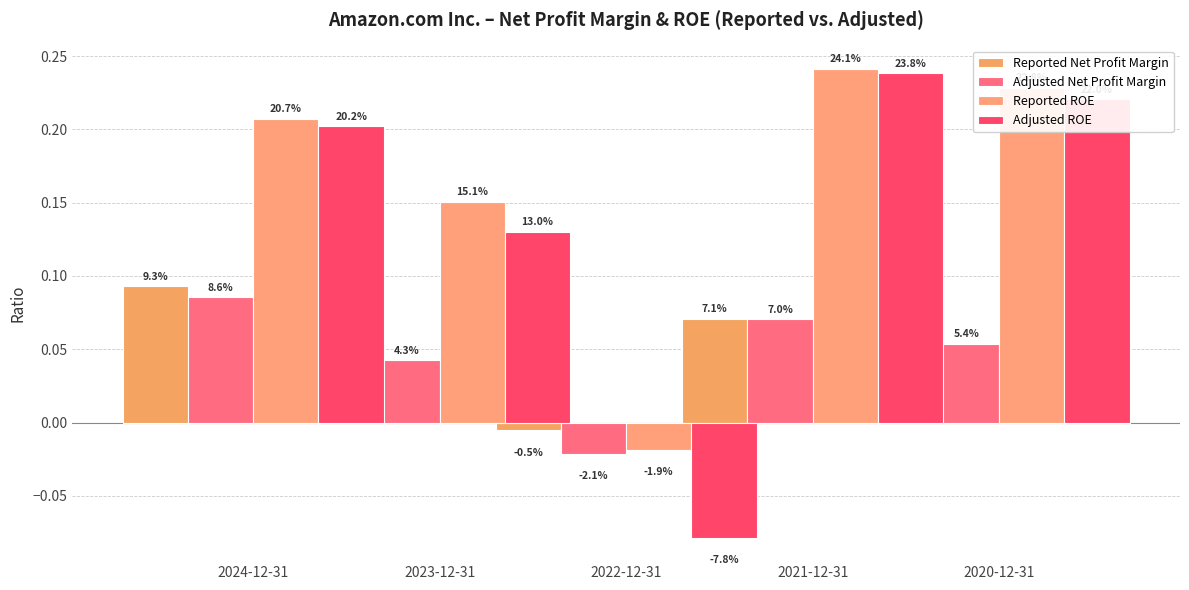

Reading left to right, transcribe all the data shown in this chart.

Reported Net Profit Margin: 0.1	0.1	-0.0	0.1	0.1
Adjusted Net Profit Margin: 0.1	0.0	-0.0	0.1	0.1
Reported ROE: 0.2	0.2	-0.0	0.2	0.2
Adjusted ROE: 0.2	0.1	-0.1	0.2	0.2